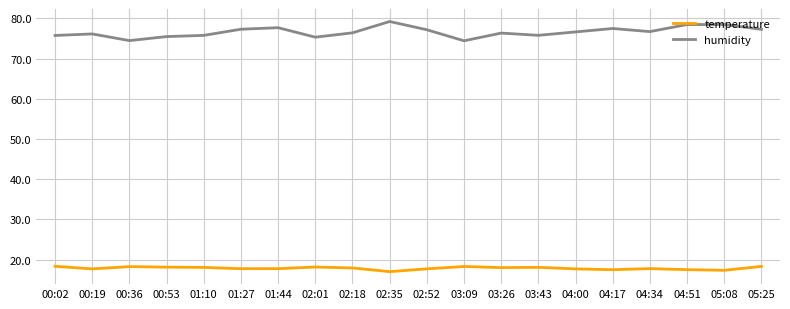

What position from the left is 02:35?

10